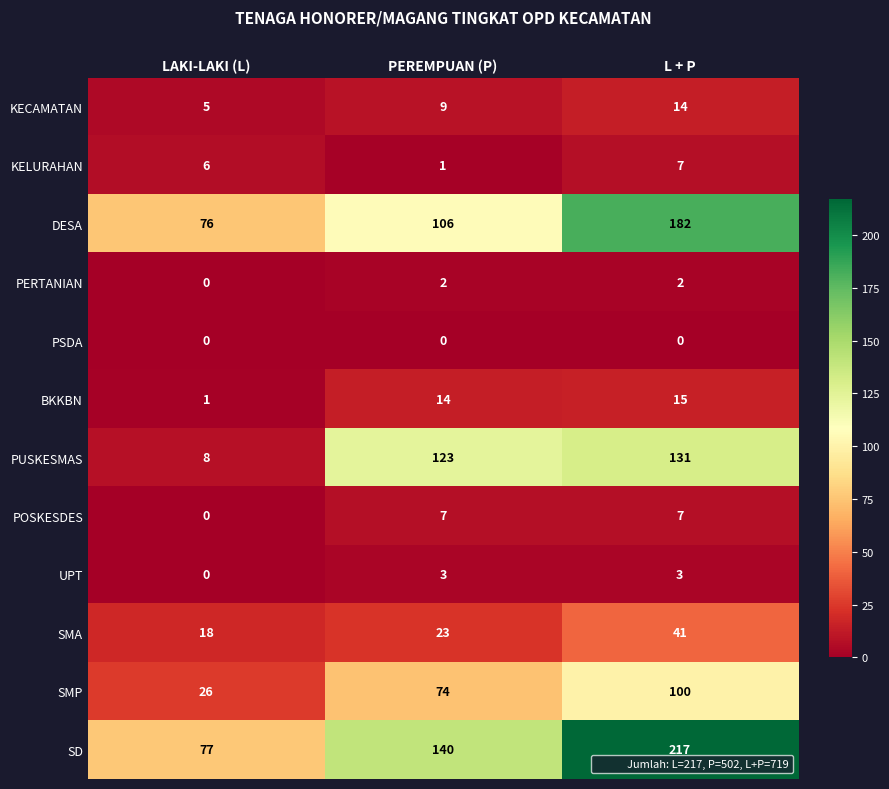

What is the total value across all series at LAKI-LAKI (L)?

217